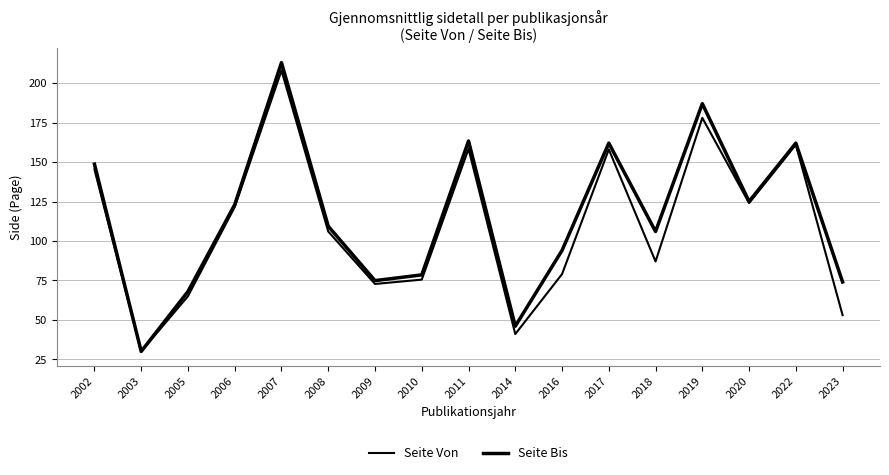

Between 2005 and 2008, which is larger?

2008